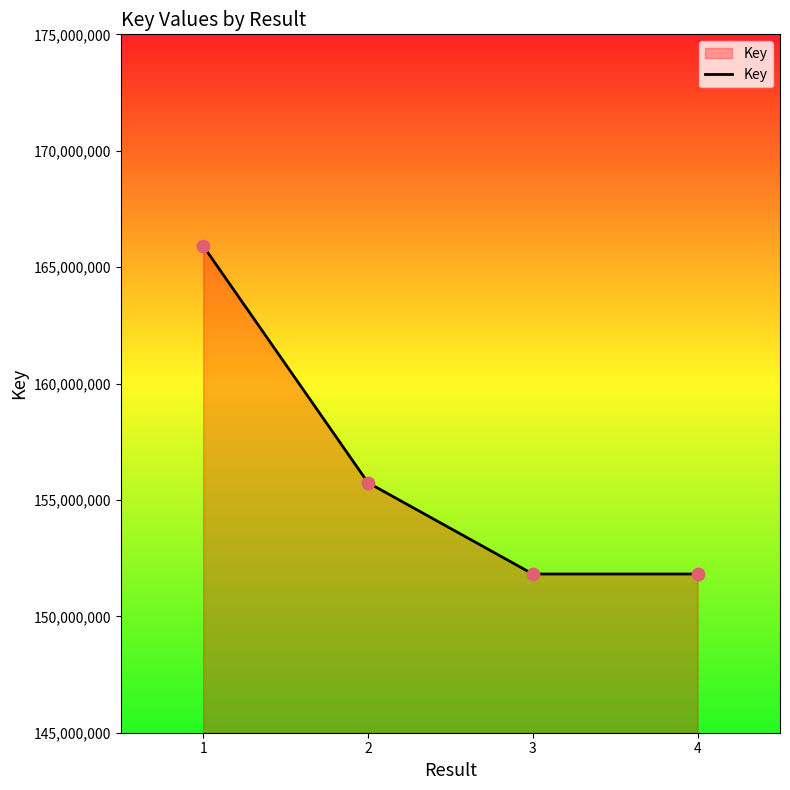

What is the change in value from 2 to 3?

-3923387